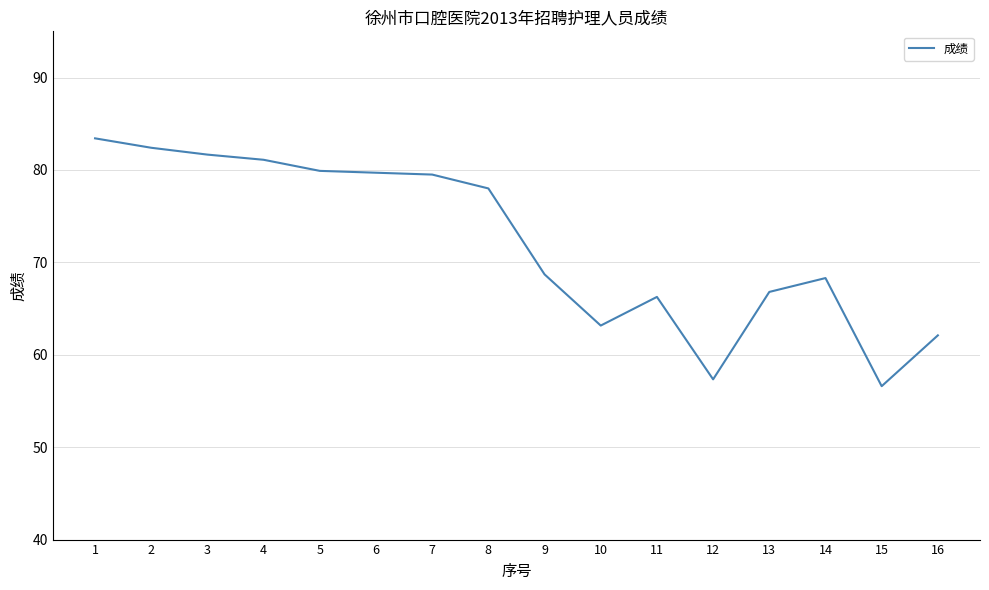

The value at 2 is 82.4. True or false?

True